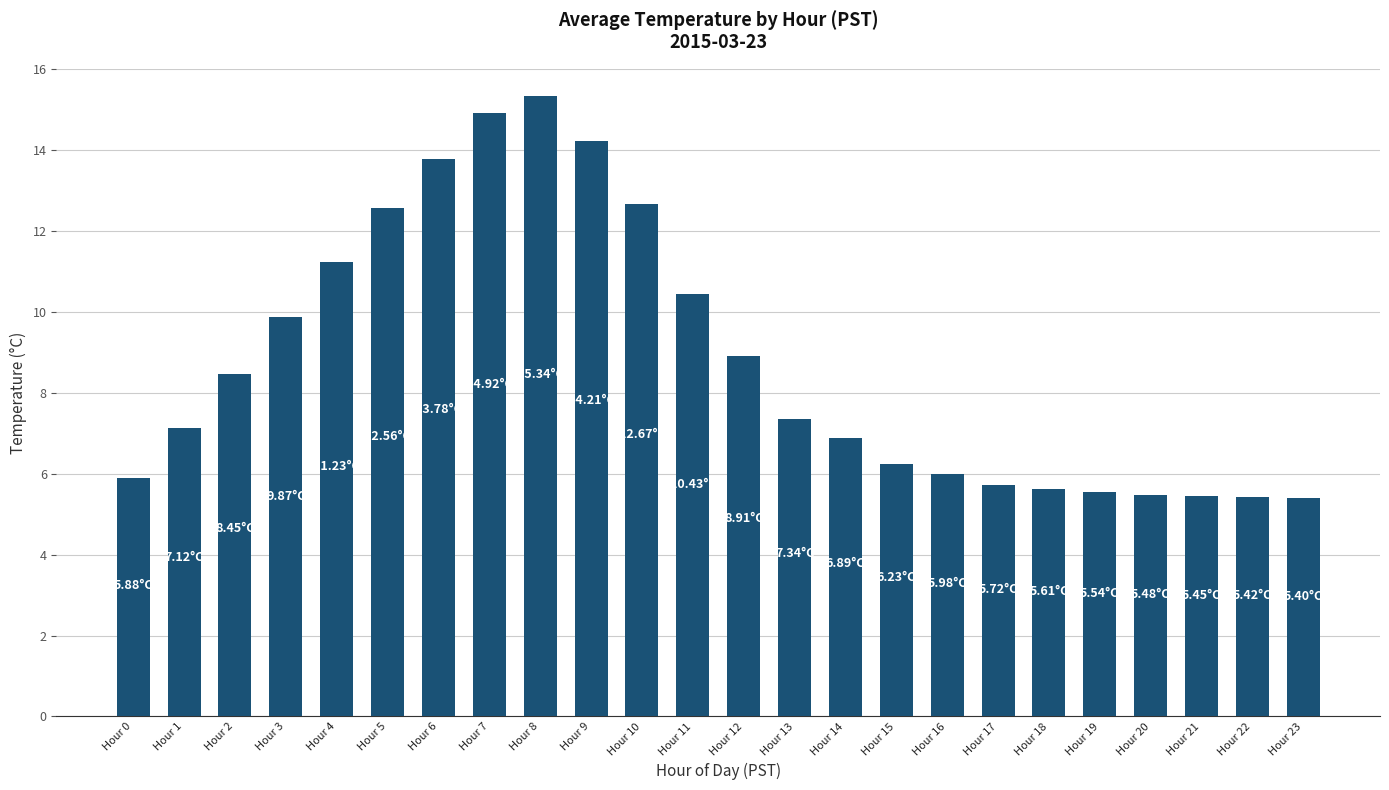

What is the ratio of the value at Hour 12 to the value at Hour 15?

1.4